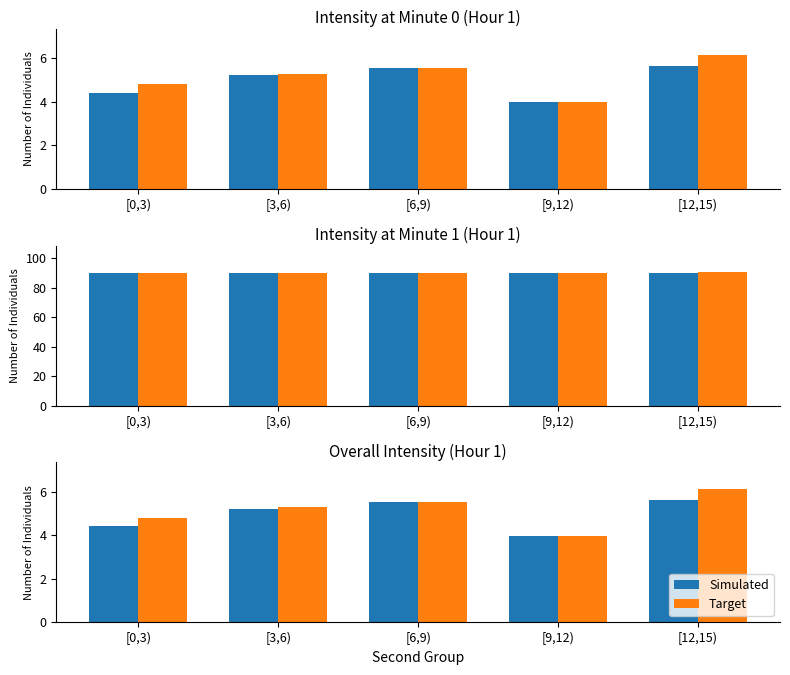

What is the lowest value of the Simulated series?

4.0